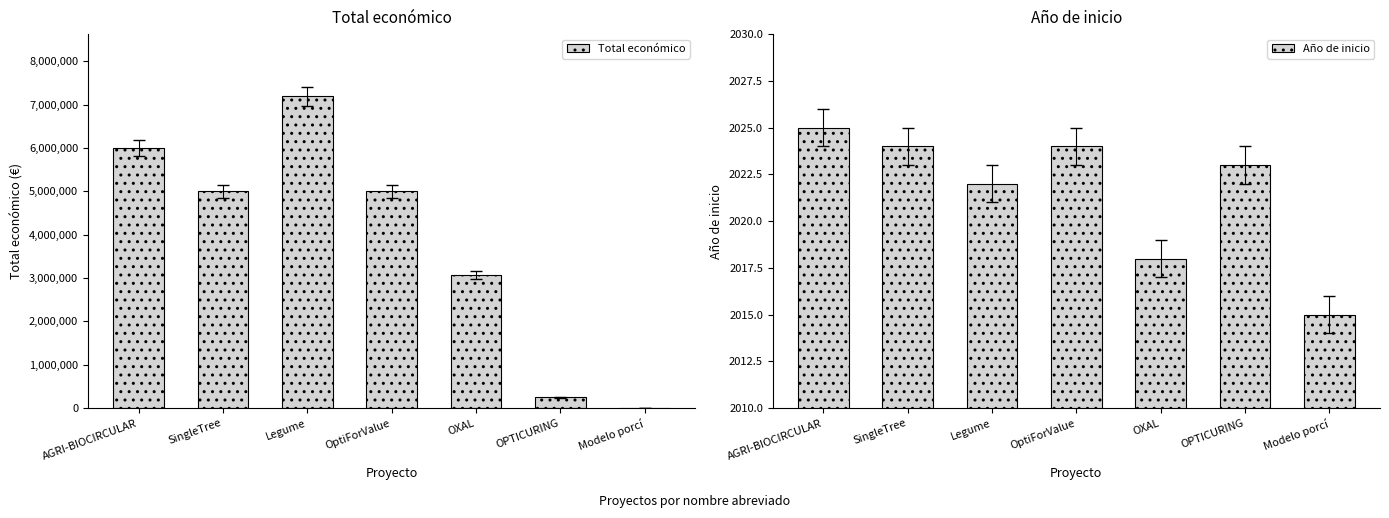

What is the label of the 4th bar from the right?

OptiForValue